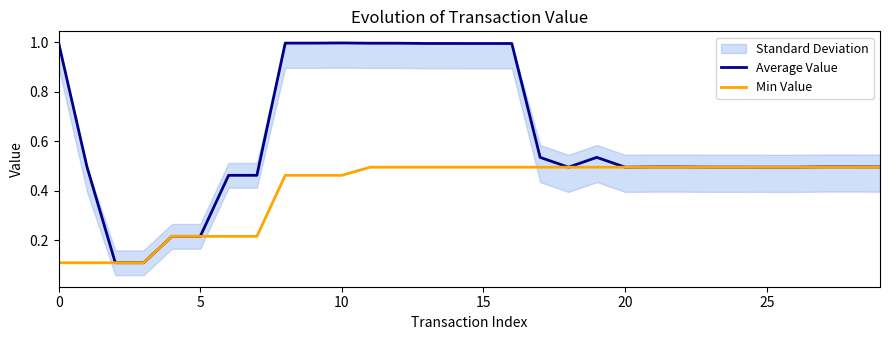

What is the average value of the Min Value series?

0.4